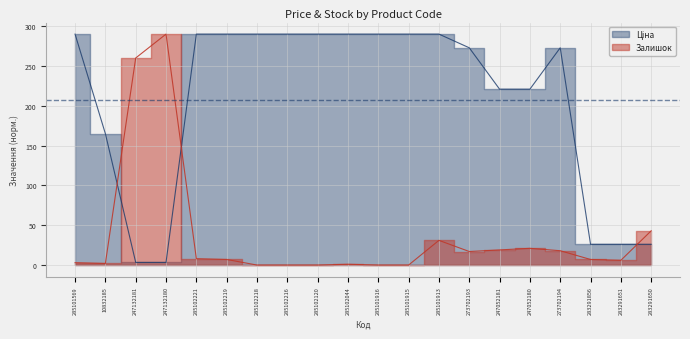

At which category does the chart reach its peak across all series?

285101569